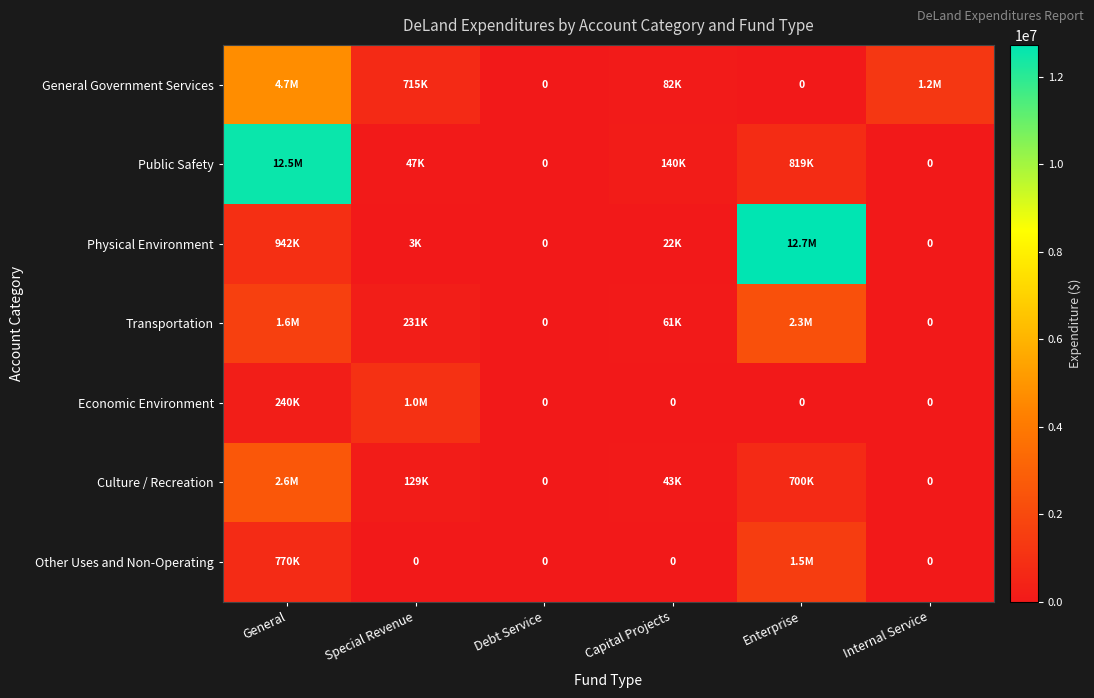

What is the sum of the Other Uses and Non-Operating values at Debt Service and General?

769839